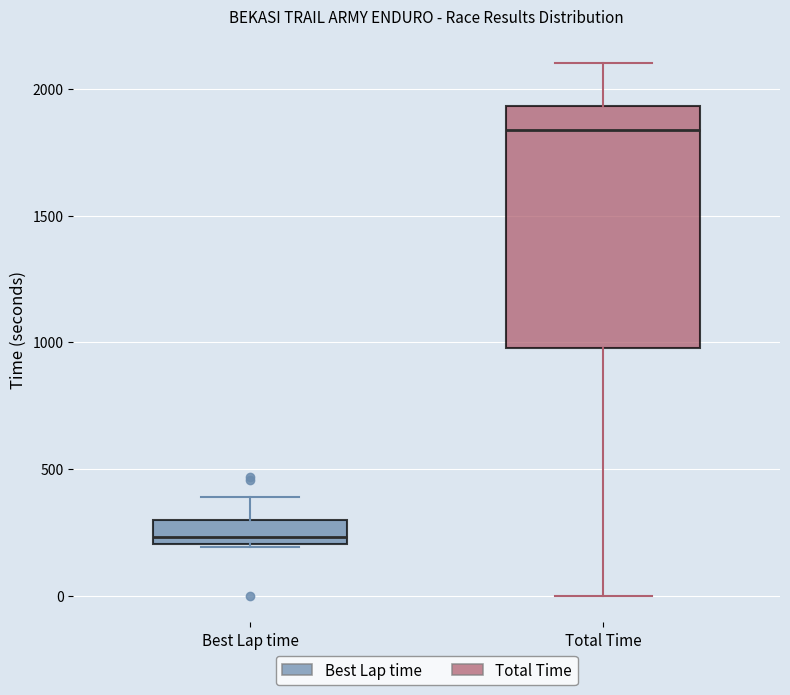

Reading left to right, read every box against the y-axis: the position of its median line, the range the box covers, and the ends of its whiskers. The values are not printed on the chart, so give them approximately, as read against the axis.

Best Lap time: median 250, box 200 to 300, whiskers 200 to 400
Total Time: median 1850, box 1000 to 1950, whiskers 0 to 2100